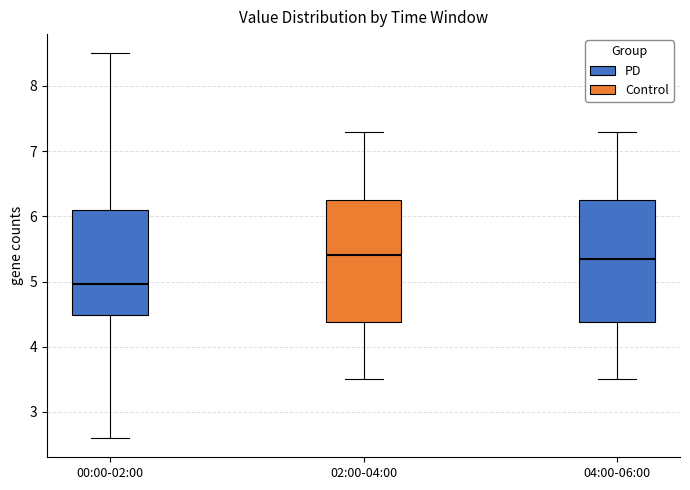

Reading left to right, transcribe this box plot: for each box, give where its median line is, the range the box spans, and where its two whiskers end, as read against the y-axis. The values are not printed on the chart, so give them approximately, as read against the axis.

00:00-02:00: median 5.0, box 4.5 to 6.1, whiskers 2.6 to 8.5
02:00-04:00: median 5.4, box 4.4 to 6.3, whiskers 3.5 to 7.3
04:00-06:00: median 5.4, box 4.4 to 6.3, whiskers 3.5 to 7.3